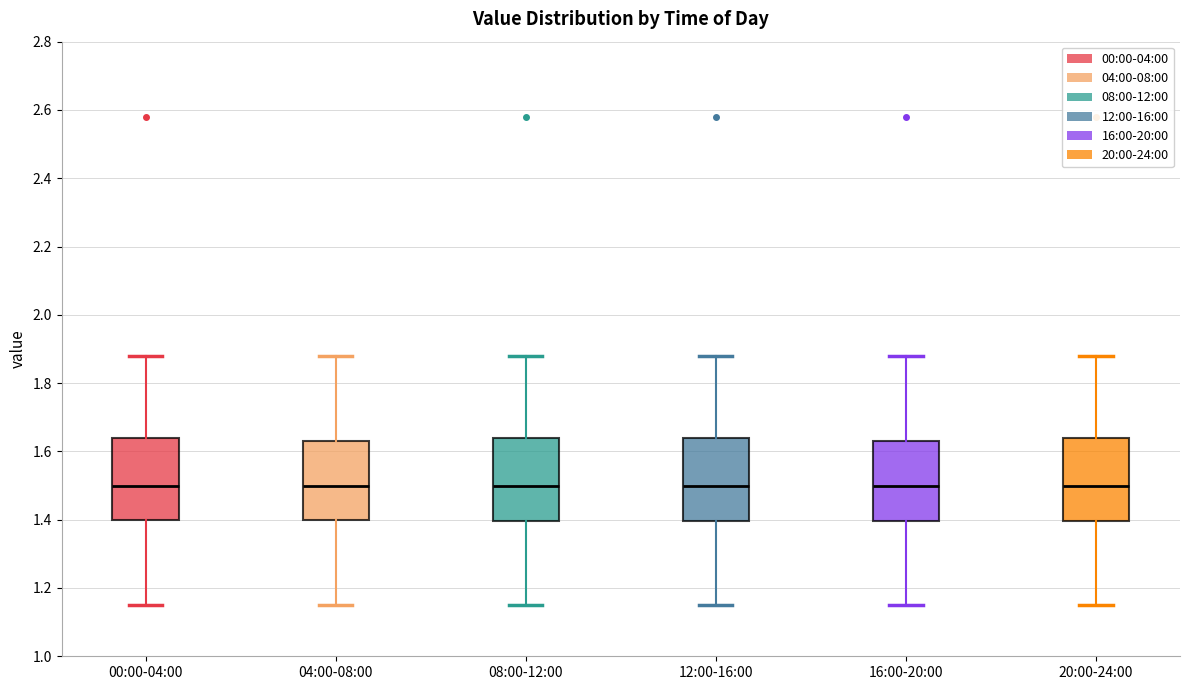

Reading left to right, read every box against the y-axis: the position of its median line, the range the box covers, and the ends of its whiskers. The values are not printed on the chart, so give them approximately, as read against the axis.

00:00-04:00: median 1.50, box 1.40 to 1.64, whiskers 1.16 to 1.88
04:00-08:00: median 1.50, box 1.40 to 1.64, whiskers 1.16 to 1.88
08:00-12:00: median 1.50, box 1.40 to 1.64, whiskers 1.16 to 1.88
12:00-16:00: median 1.50, box 1.40 to 1.64, whiskers 1.16 to 1.88
16:00-20:00: median 1.50, box 1.40 to 1.64, whiskers 1.16 to 1.88
20:00-24:00: median 1.50, box 1.40 to 1.64, whiskers 1.16 to 1.88